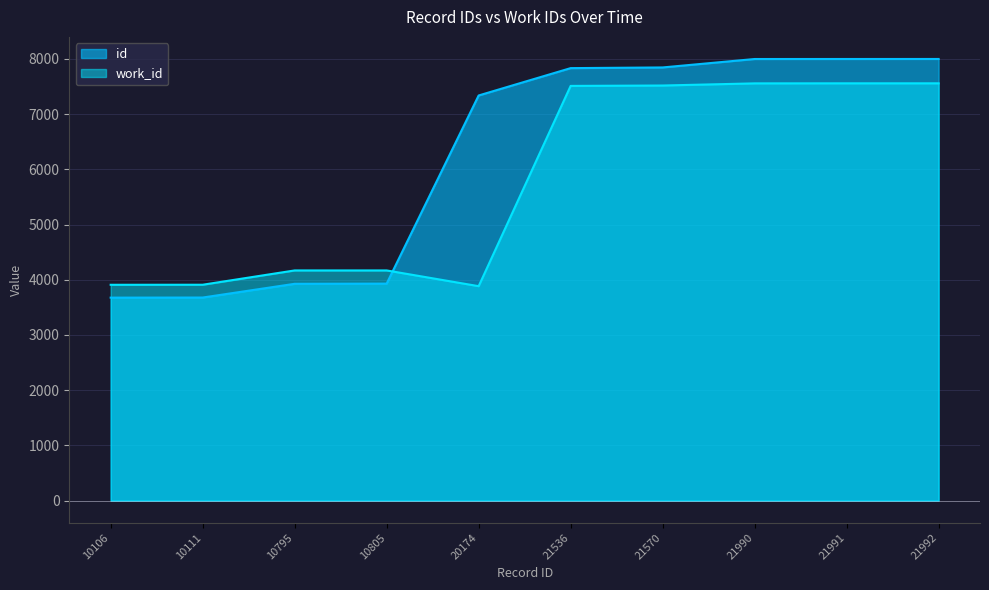

What is the difference between the highest and lowest values at 21536?

322.1